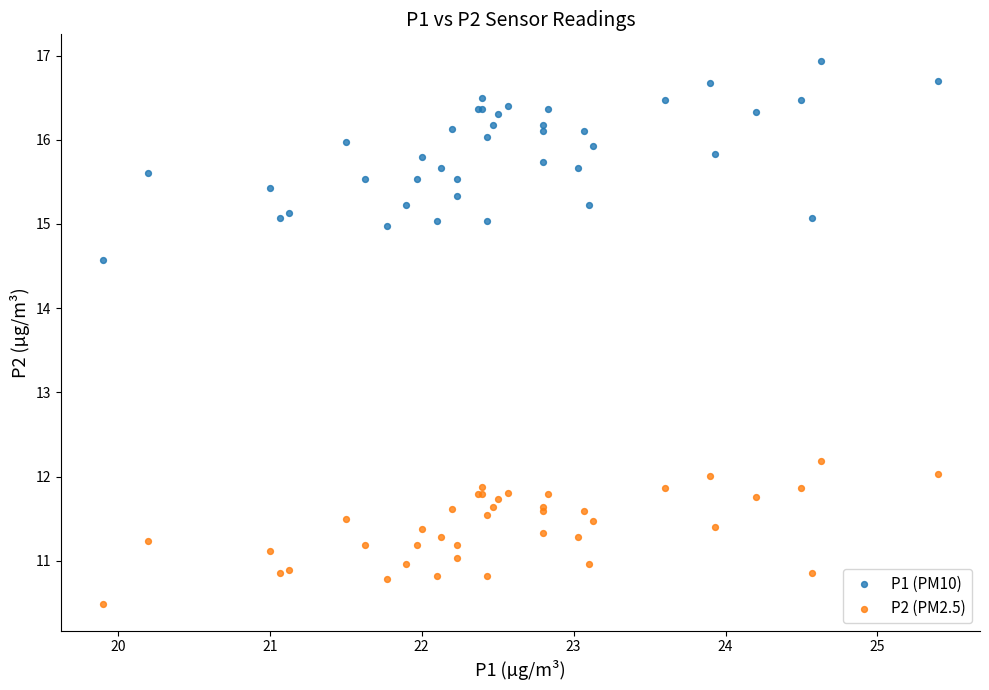

Which series reaches the minimum Y coordinate?

P2 (PM2.5)